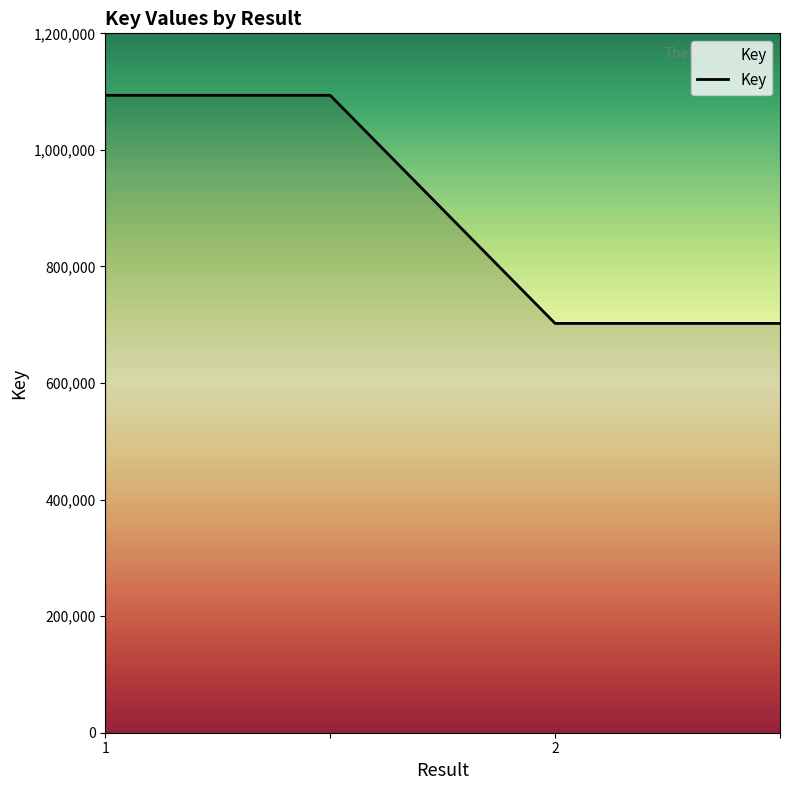

What is the average value?

897986